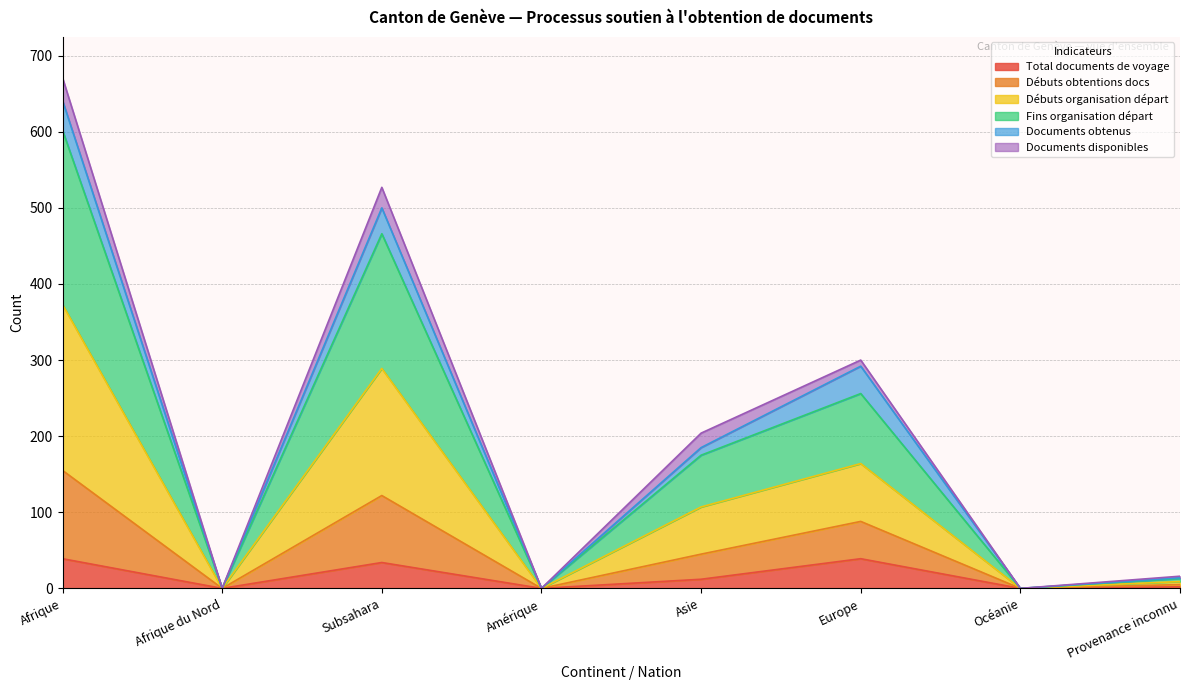

Between Amérique and Océanie, which series saw the biggest shift?

Total documents de voyage